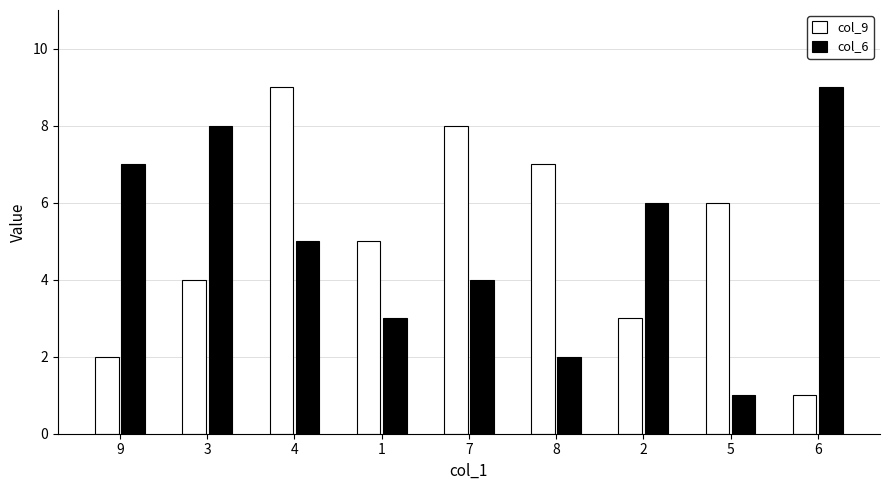

What is the label of the 8th bar from the left?

5